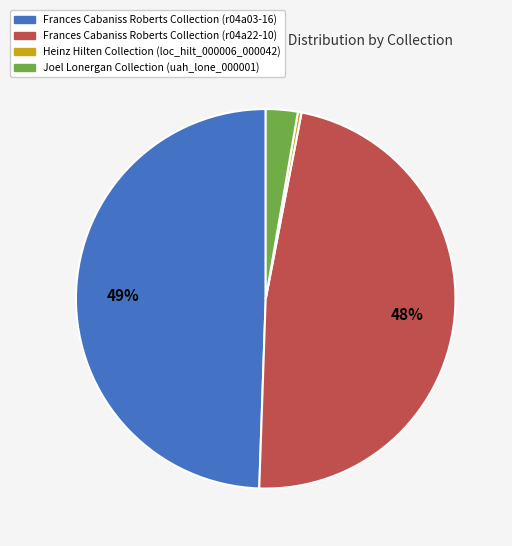

How many segments does this pie chart have?

4